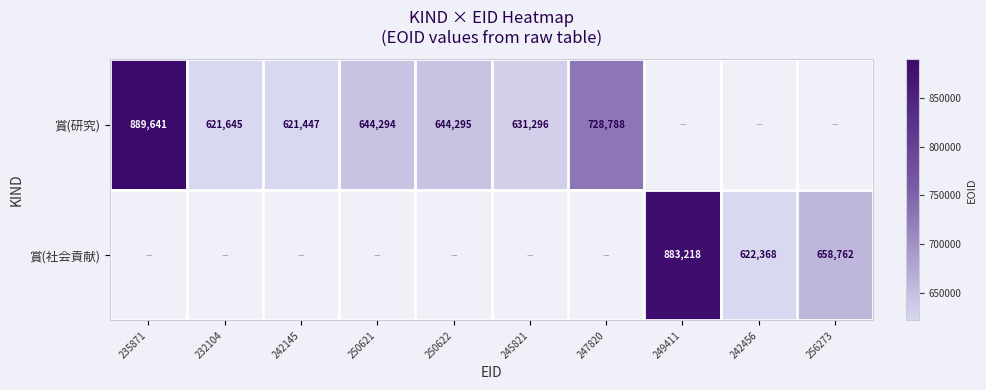

At how many categories does at least one series exceed 874253?

2